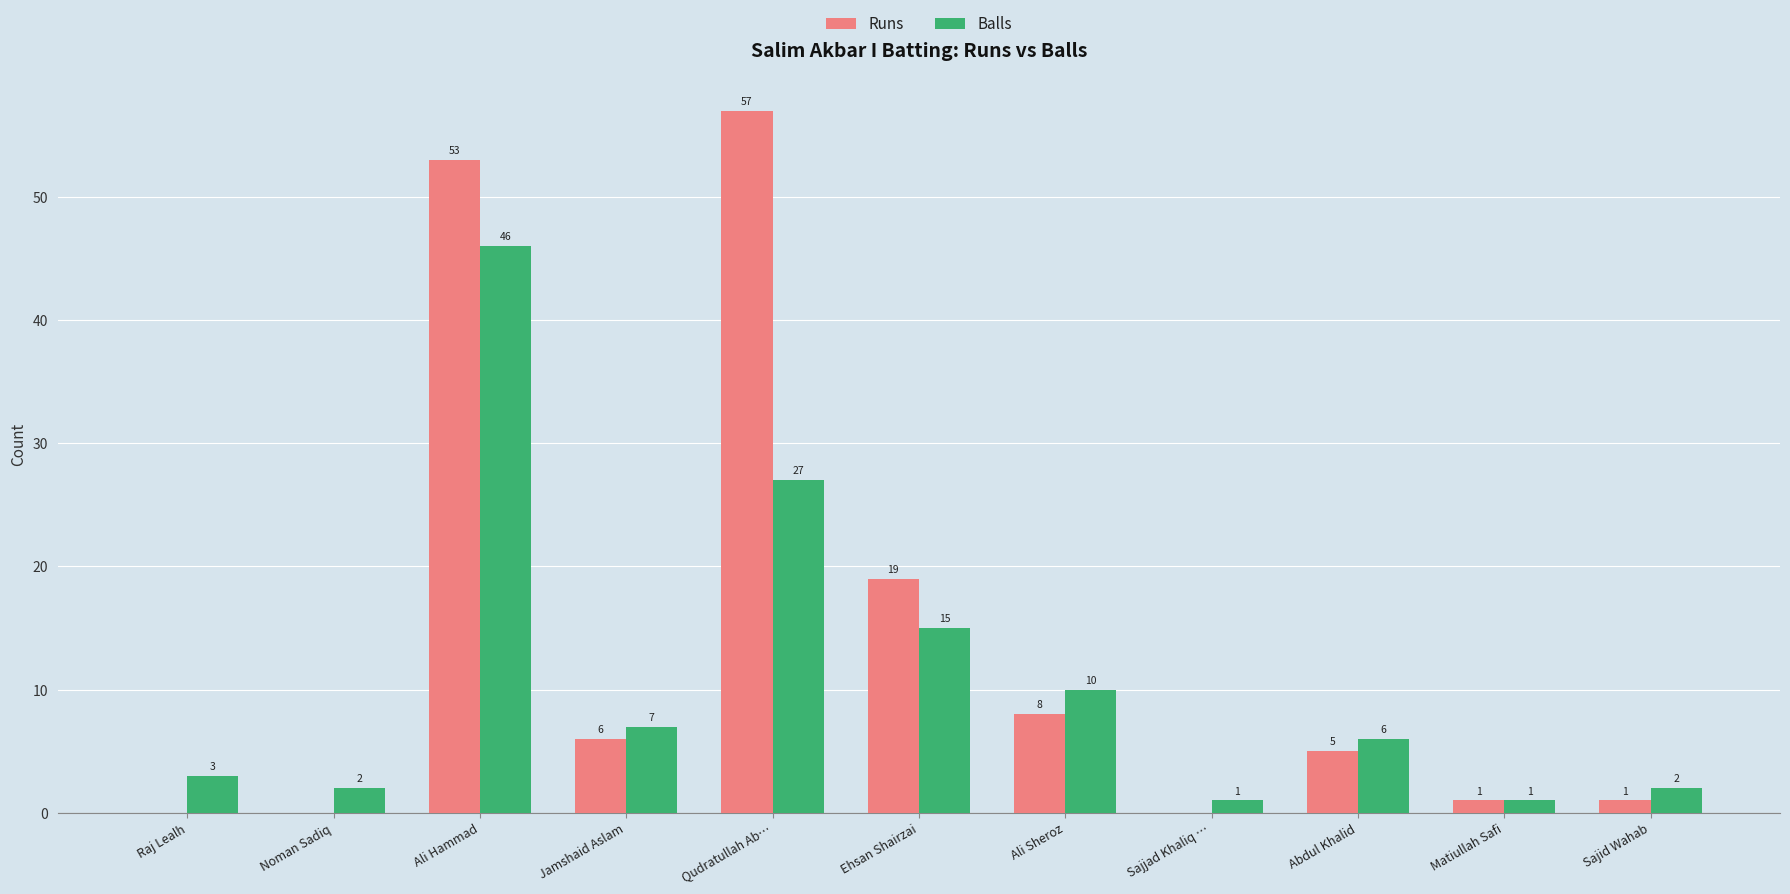

The Balls series shows 7 at Jamshaid Aslam. True or false?

True